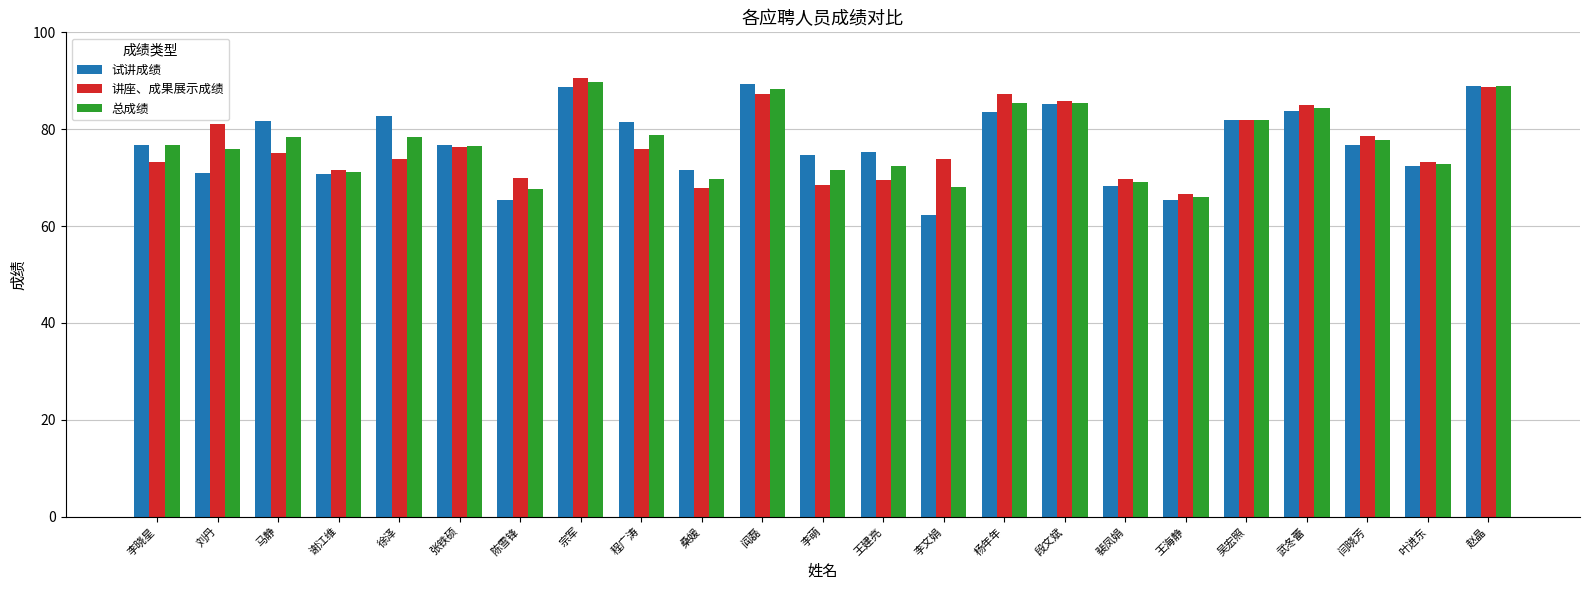

What is the value of the 讲座、成果展示成绩 bar at the 21st from the left?

78.6